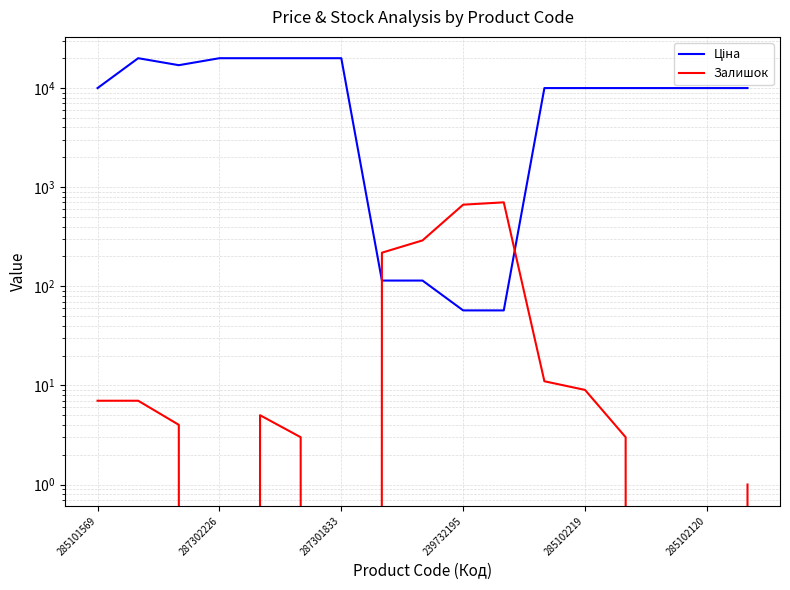

The Ціна series shows 30946.5 at 287302226. True or false?

False